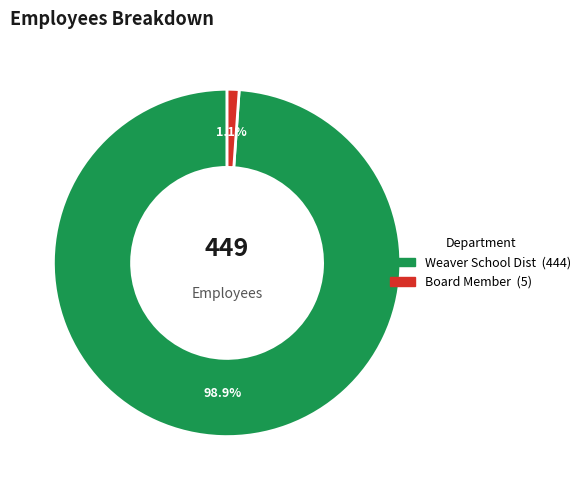

To the nearest percent, what portion does Weaver School Dist represent?

99%